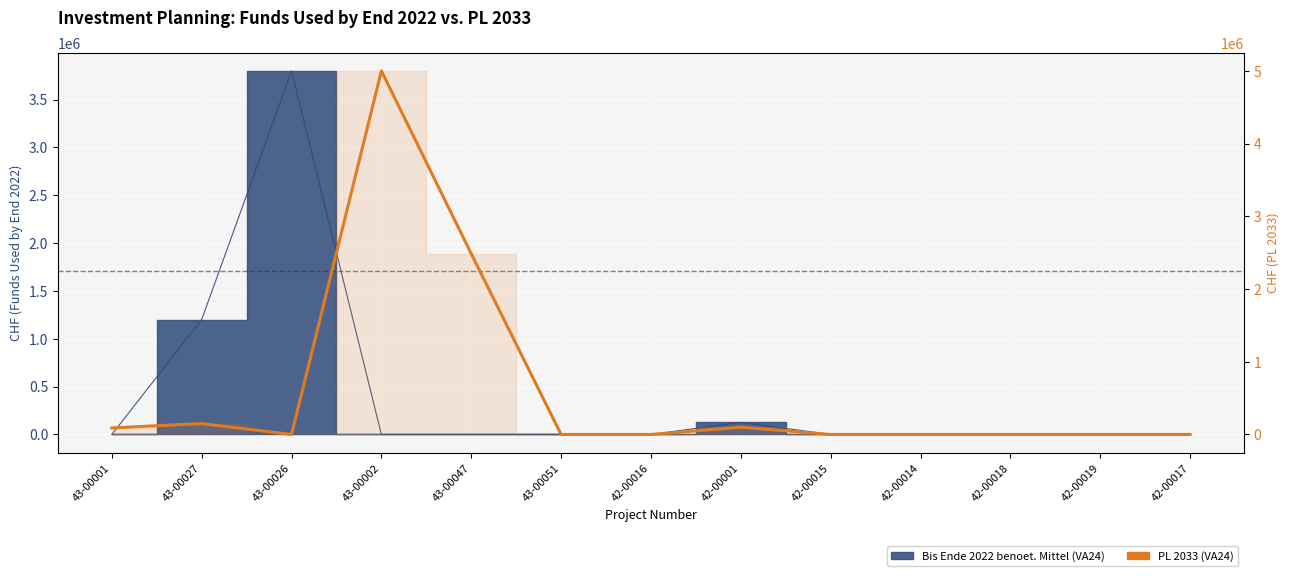

Count the number of values greater than 0.

5